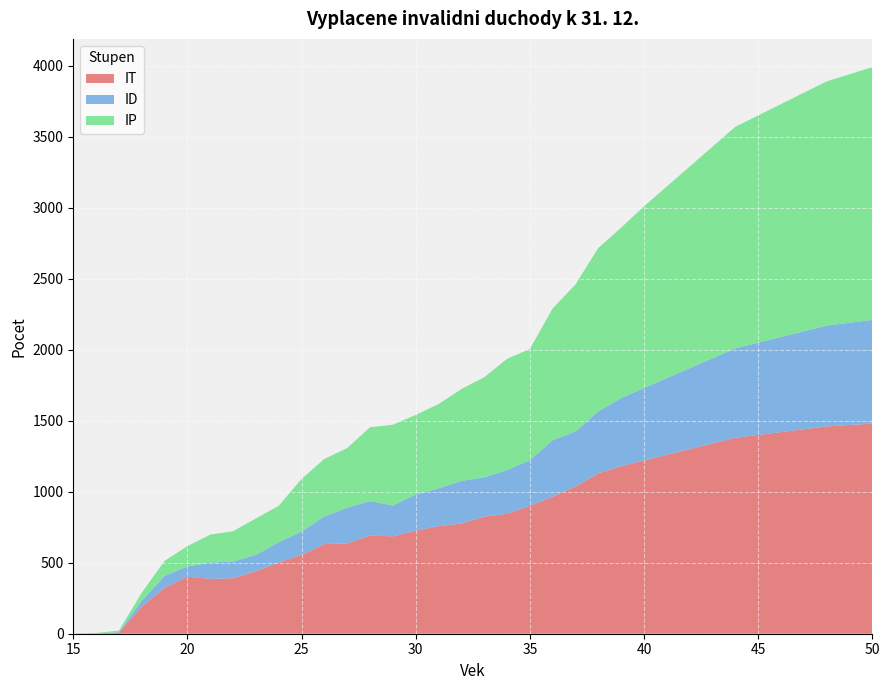

Reading left to right, list all the values displayed in this chart.

IT: 1	2	8	191	323	402	386	391	440	502	555	631	637	691	686	726	757	776	825	845	900	965	1036	1130	1180	1220	1260	1300	1340	1380	1400	1420	1440	1460	1470	1480
ID: 0	2	3	41	84	72	115	118	115	142	164	195	250	243	217	254	267	300	276	308	322	398	388	436	480	510	540	570	600	630	650	670	690	710	720	730
IP: 0	1	11	57	106	143	197	213	257	257	371	405	421	520	569	561	593	647	705	783	783	928	1036	1151	1200	1280	1350	1420	1490	1560	1600	1640	1680	1720	1750	1780